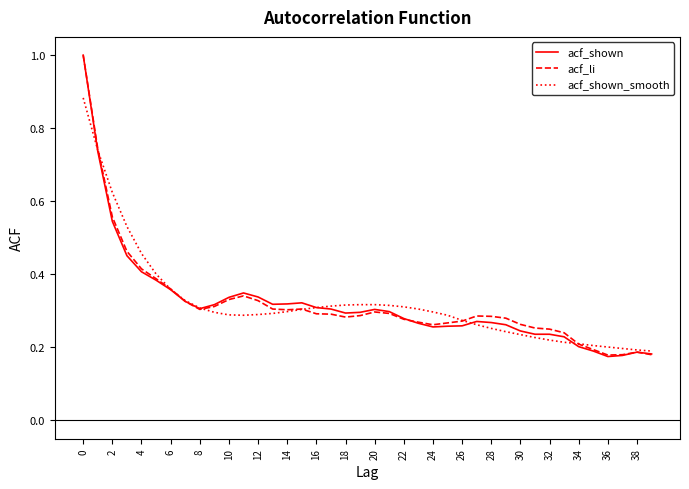

What is the greatest value displayed?

1.0